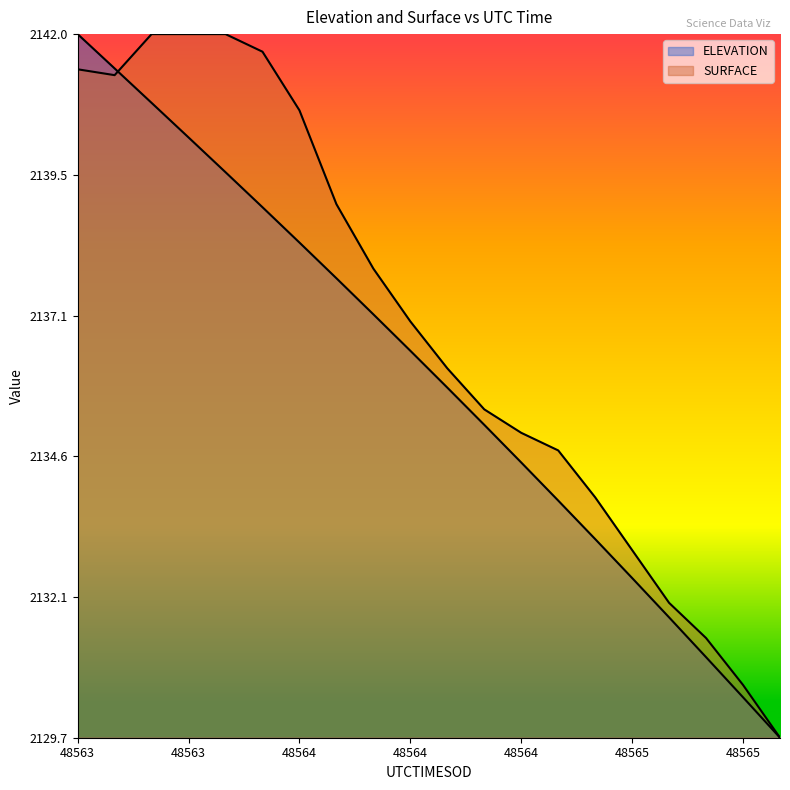

What position from the left is 48564.9717?

19